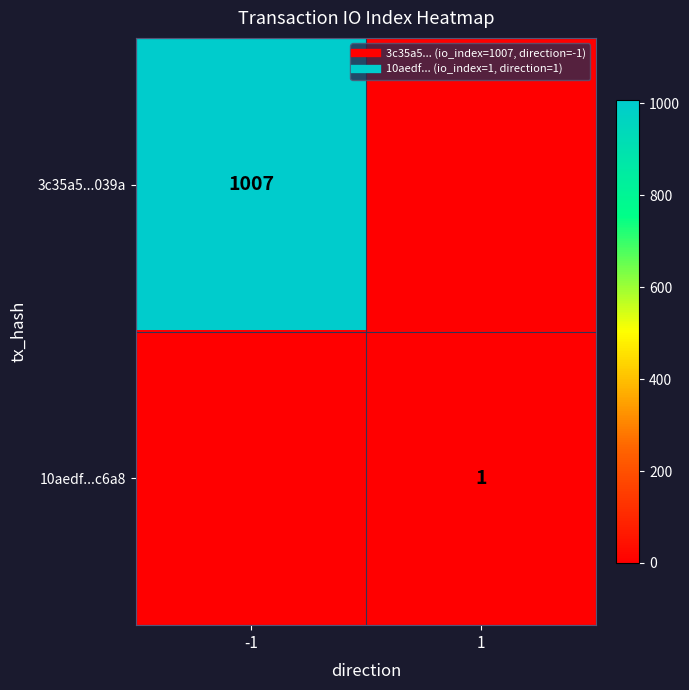

At which label is 10aedf...c6a8 closest to 0?

-1